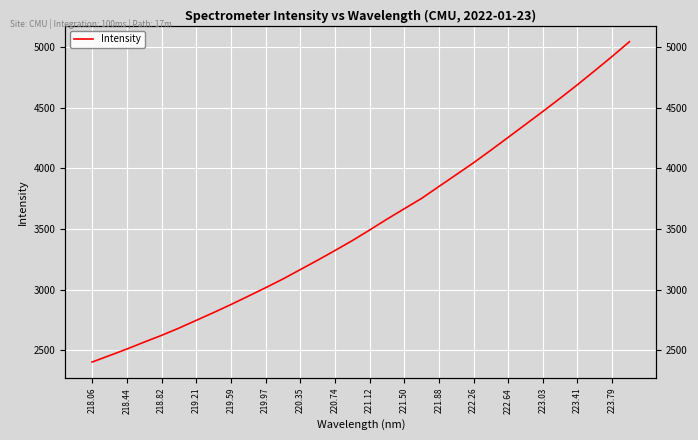

What is the difference between the maximum and minimum values?

2641.6